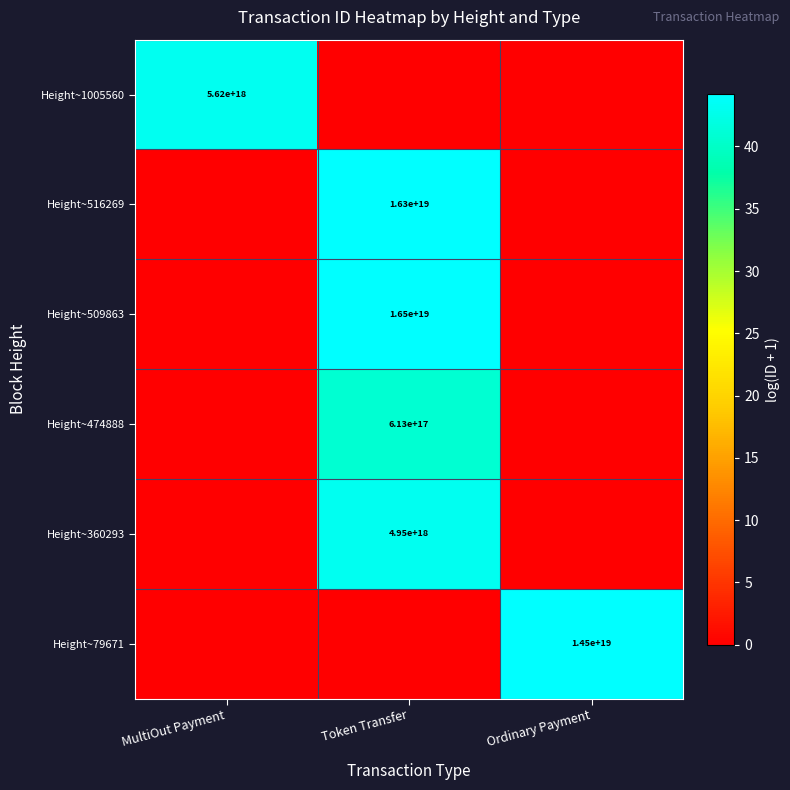

What is the difference between the highest and lowest values at Ordinary Payment?

44.1